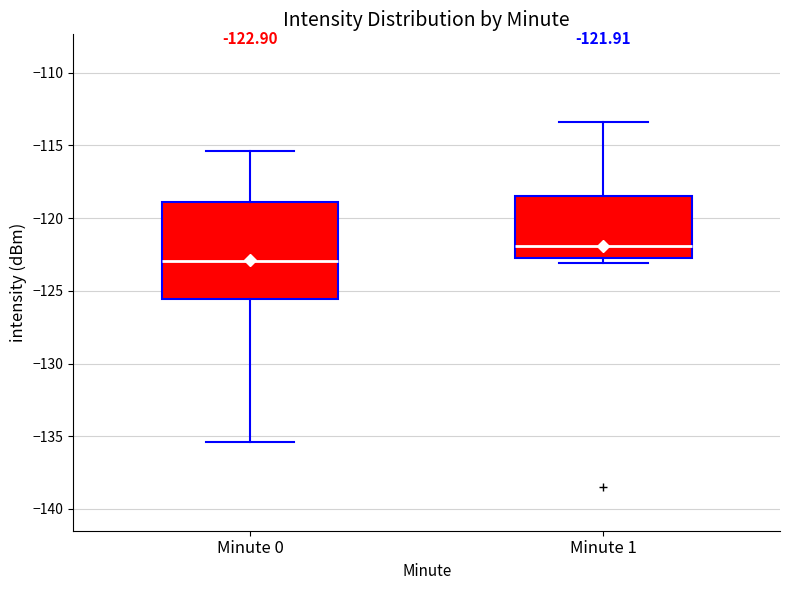

Which box has the lowest median line?

Minute 0